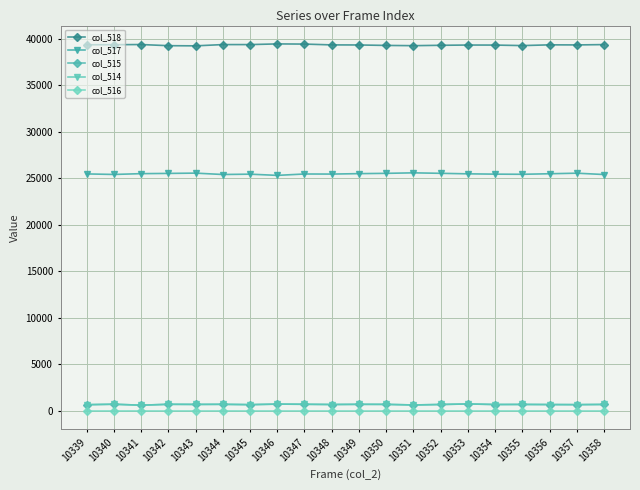

Does the chart display data point markers on the line(s)?

Yes